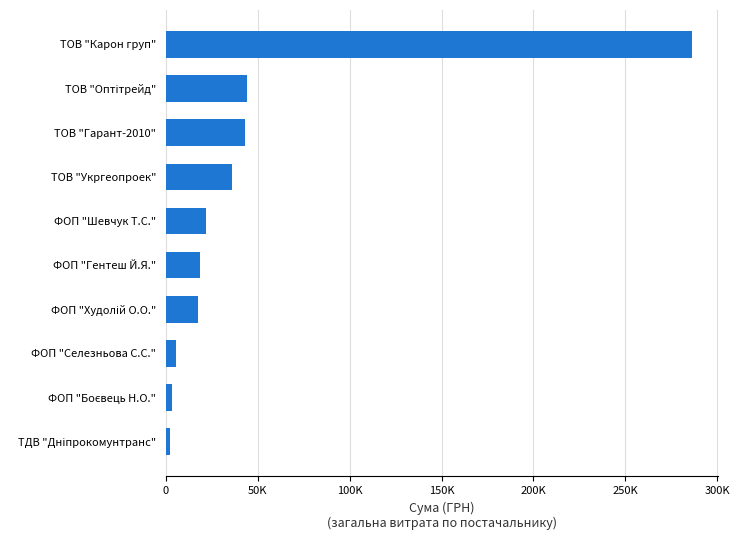

Which label corresponds to the largest value in the chart?

ТОВ "Карон груп"